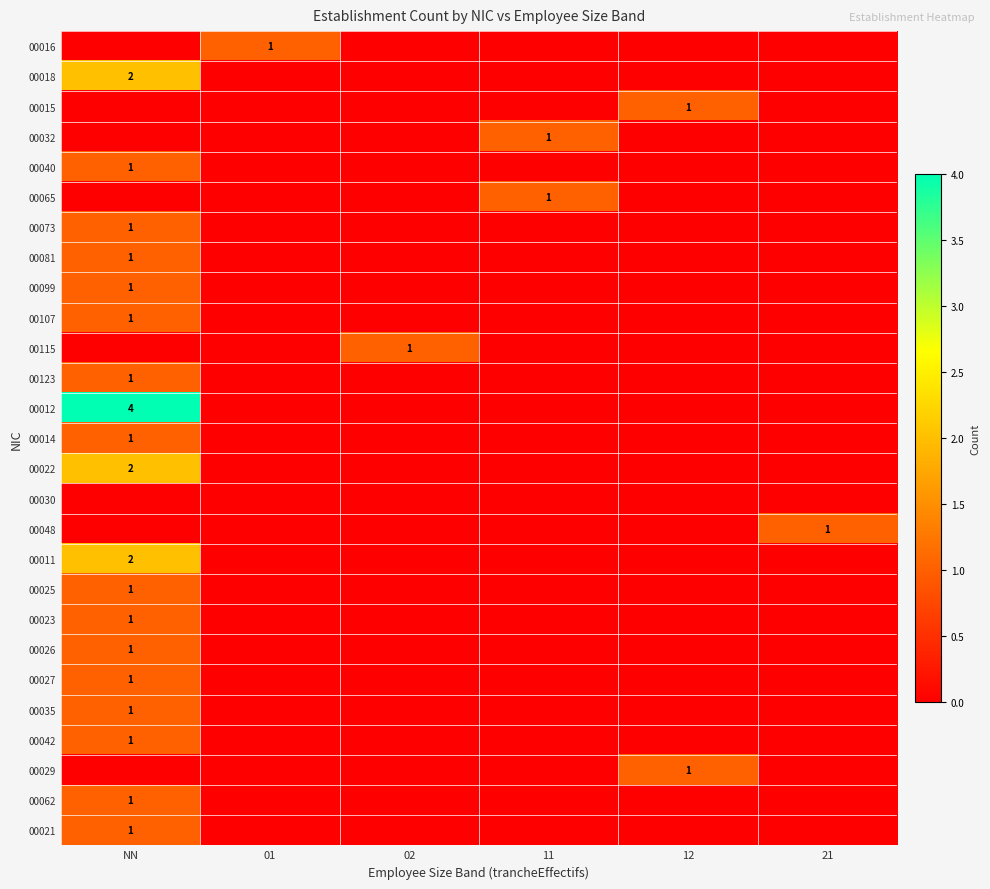

Is it true that 00025 equals 1 at NN?

True